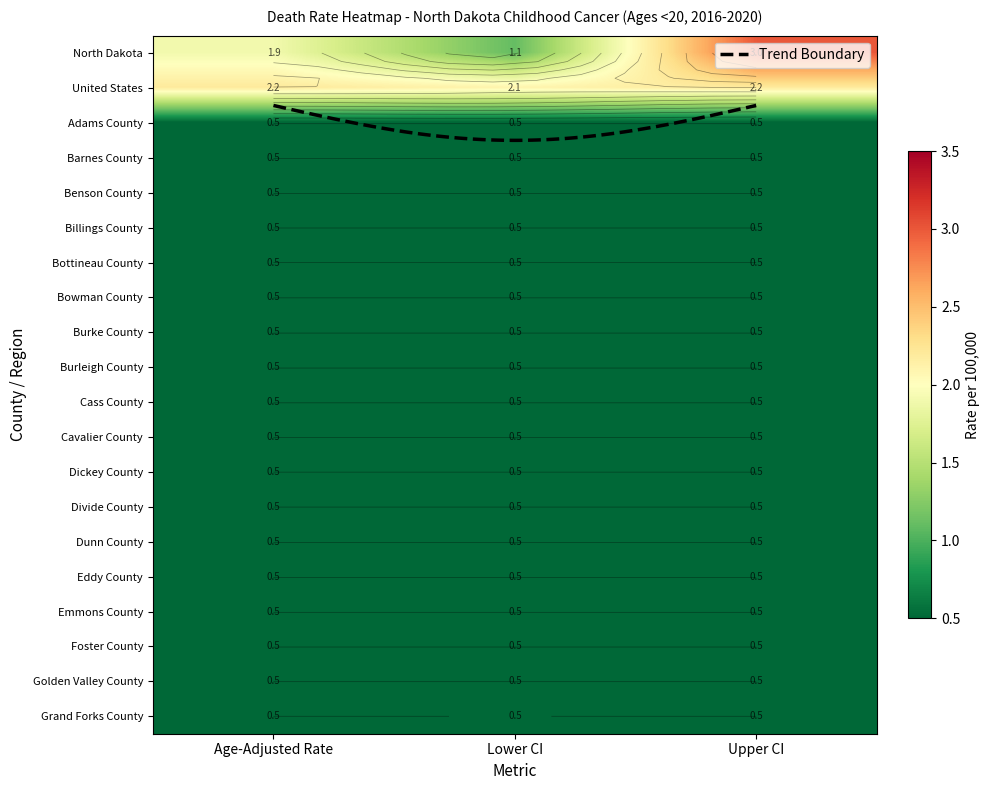

Reading left to right, what are all the values shown in this chart?

North Dakota: 0=1.9	1=1.1	2=3.0
United States: 0=2.2	1=2.1	2=2.2
Adams County: 0=0.5	1=0.5	2=0.5
Barnes County: 0=0.5	1=0.5	2=0.5
Benson County: 0=0.5	1=0.5	2=0.5
Billings County: 0=0.5	1=0.5	2=0.5
Bottineau County: 0=0.5	1=0.5	2=0.5
Bowman County: 0=0.5	1=0.5	2=0.5
Burke County: 0=0.5	1=0.5	2=0.5
Burleigh County: 0=0.5	1=0.5	2=0.5
Cass County: 0=0.5	1=0.5	2=0.5
Cavalier County: 0=0.5	1=0.5	2=0.5
Dickey County: 0=0.5	1=0.5	2=0.5
Divide County: 0=0.5	1=0.5	2=0.5
Dunn County: 0=0.5	1=0.5	2=0.5
Eddy County: 0=0.5	1=0.5	2=0.5
Emmons County: 0=0.5	1=0.5	2=0.5
Foster County: 0=0.5	1=0.5	2=0.5
Golden Valley County: 0=0.5	1=0.5	2=0.5
Grand Forks County: 0=0.5	1=0.5	2=0.5